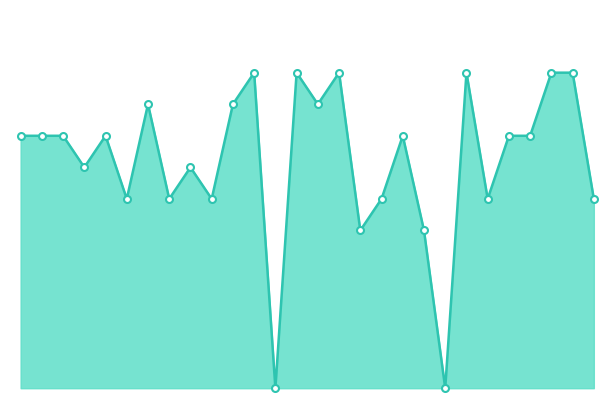

Does the chart display data point markers on the line(s)?

Yes